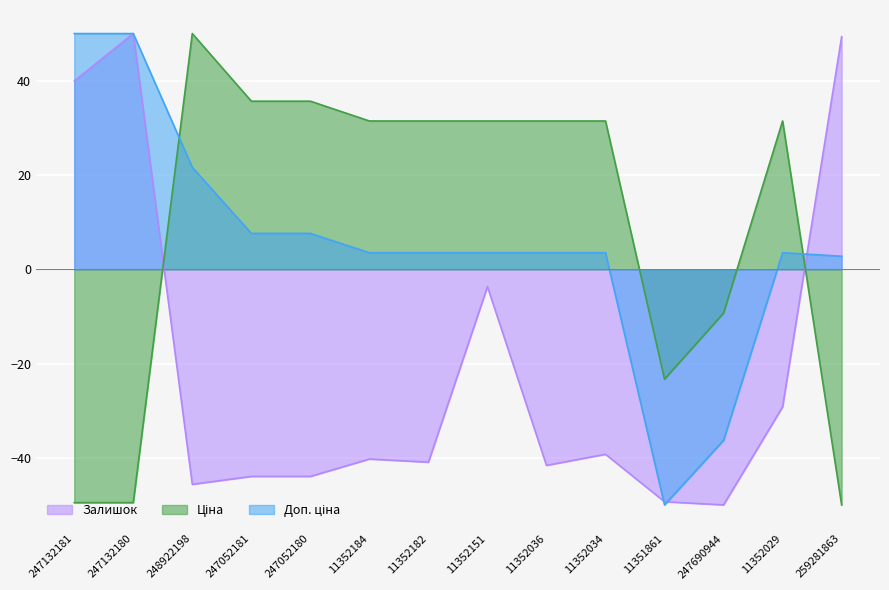

True or false: Ціна has a value of -23.3 at 11351861.

True